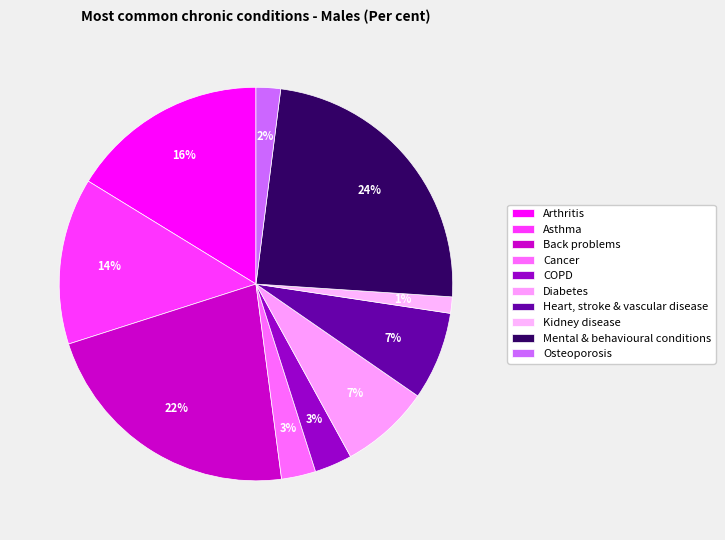

What percentage is NOT represented by Asthma?

86.3%